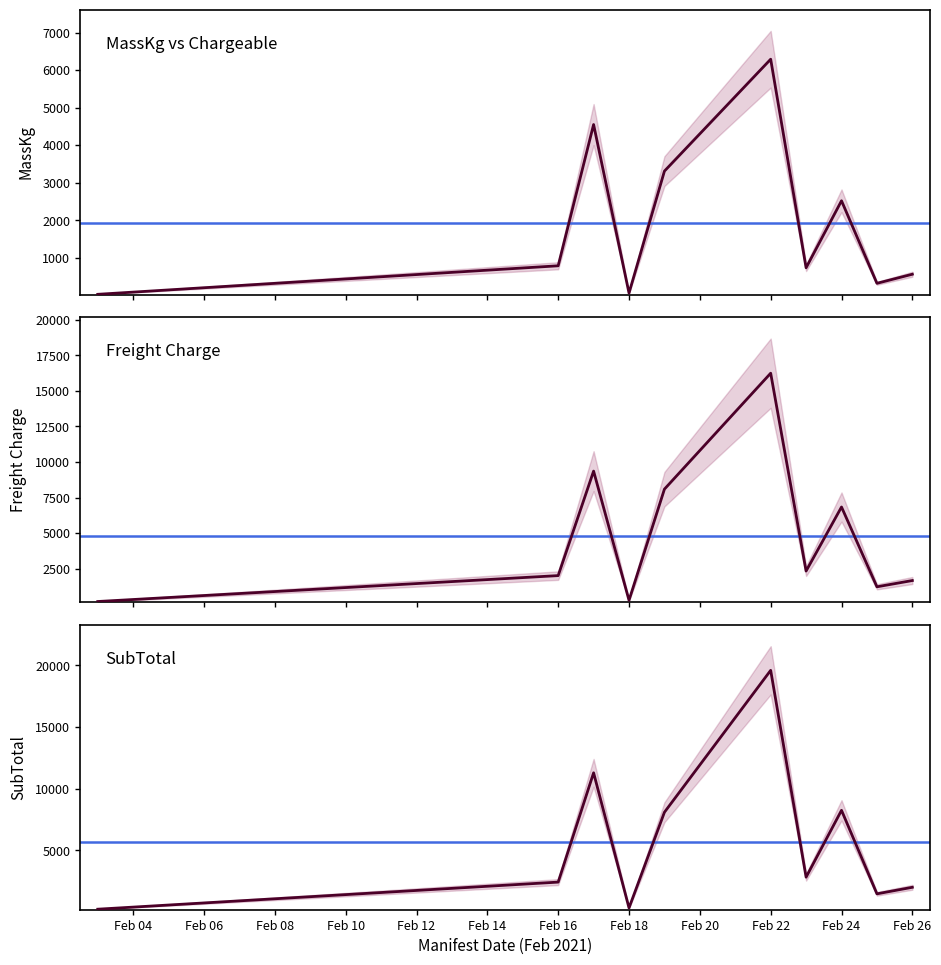

True or false: MassKg has more than 2 interior local peaks.

True